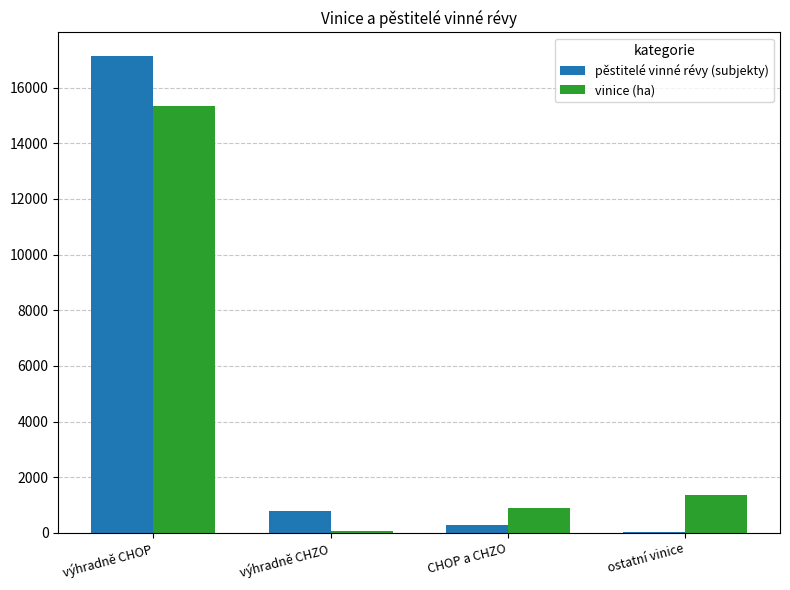

What is the sum of all pěstitelé vinné révy (subjekty) values?

18216.0